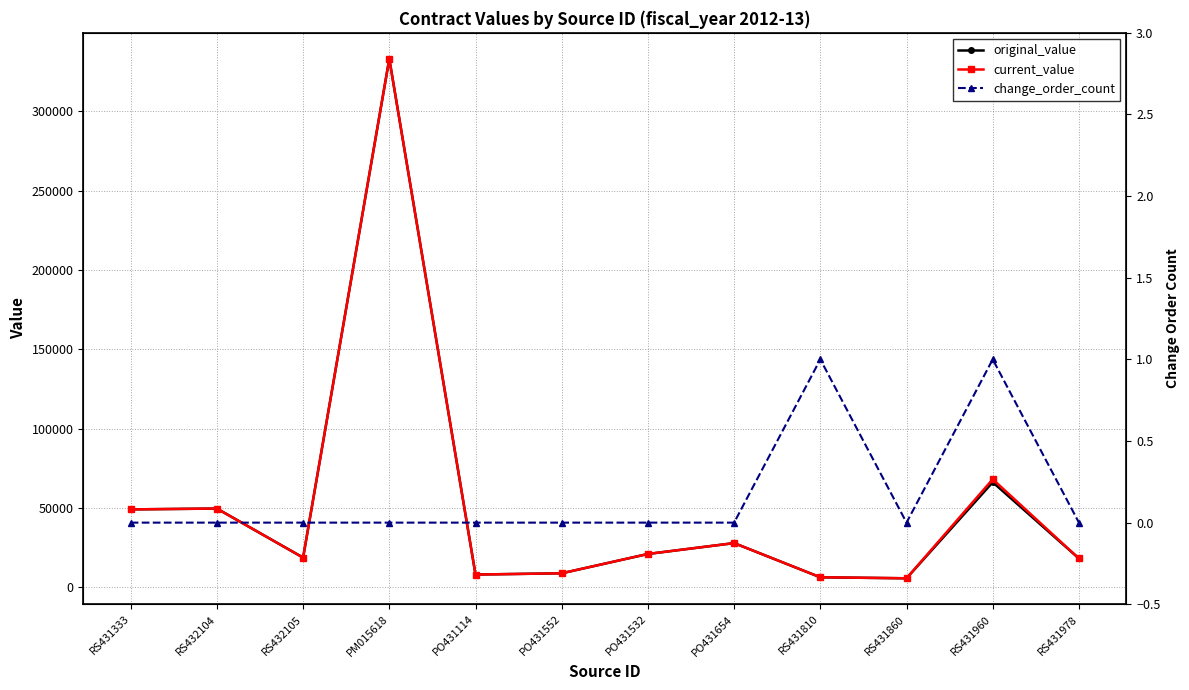

What is the difference between the maximum and minimum values in the change_order_count series?

1.0